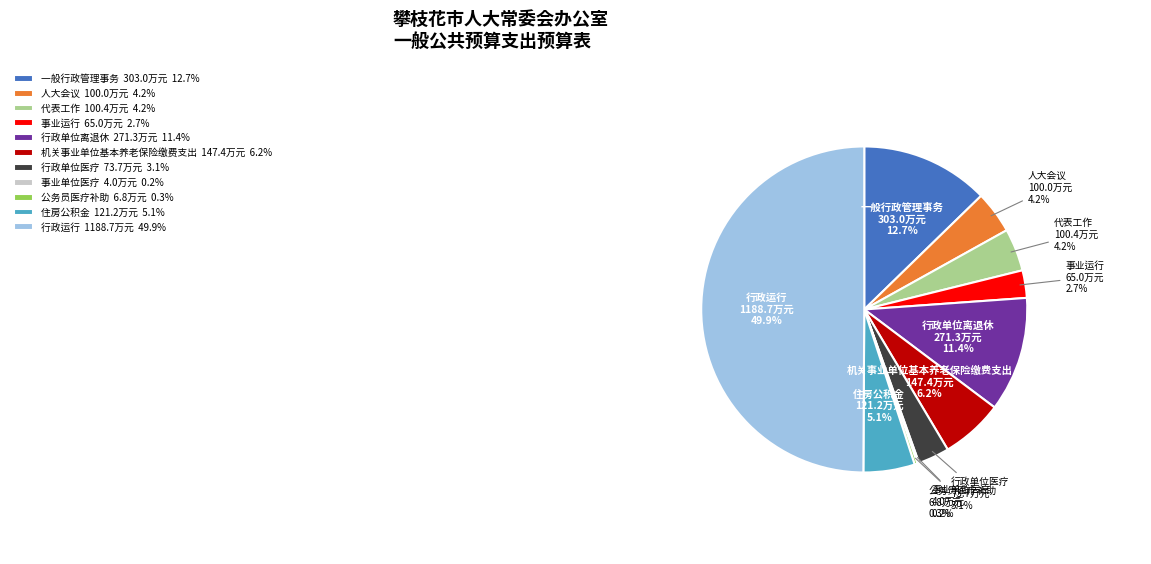

Approximately how many times larger is the value at 人大会议 compared to 代表工作?

1.0